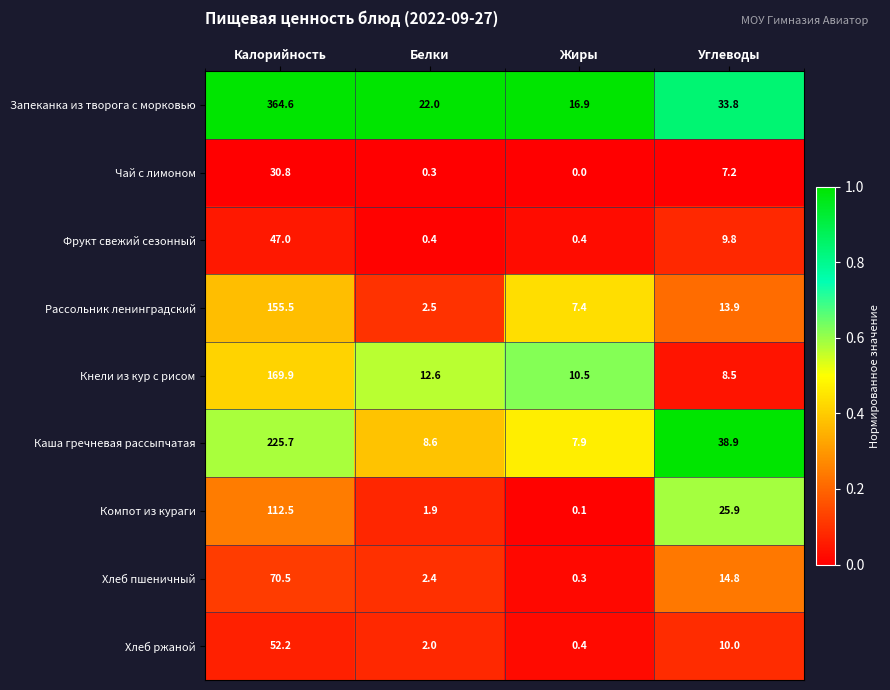

The Рассольник ленинградский series shows 155.5 at Калорийность. True or false?

True